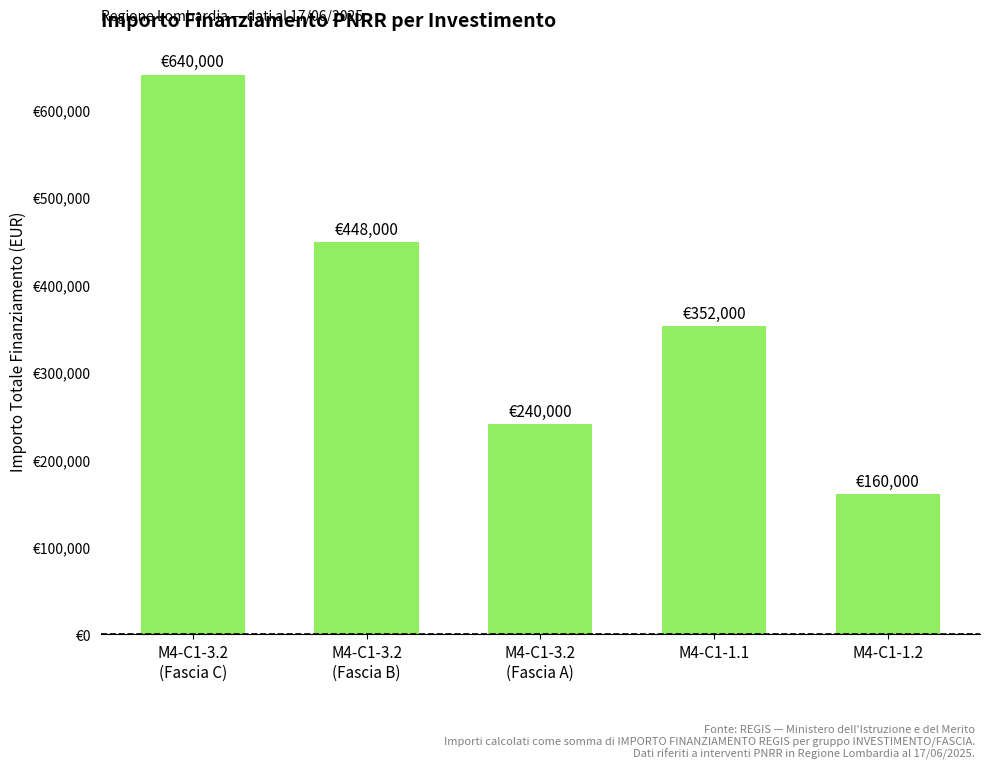

The chart shows a value of 160000 at M4-C1-1.2. True or false?

True